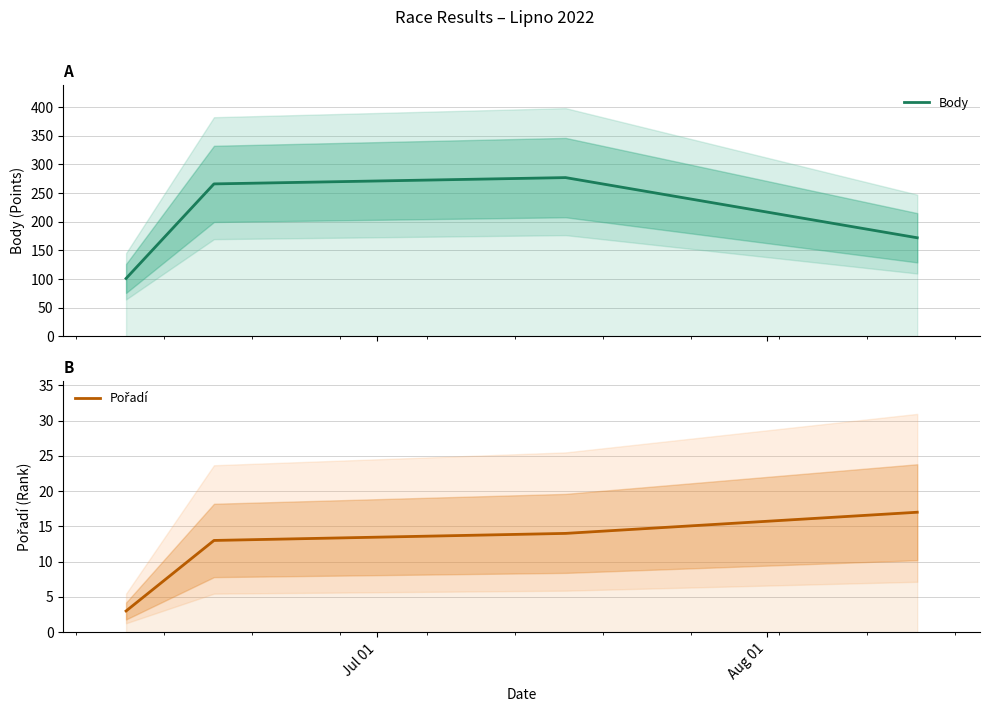

What is the value of the Pořadí point at the 1st from the left?

3